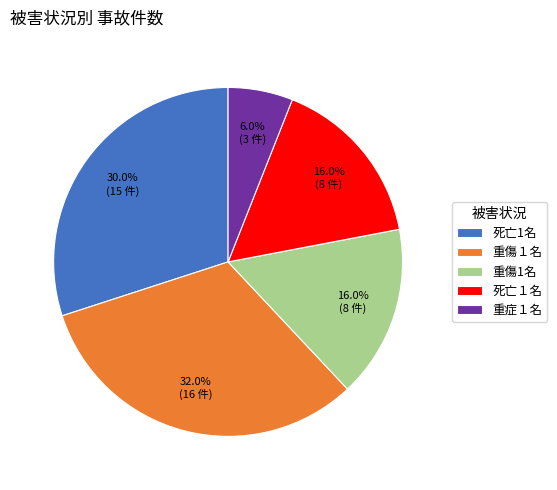

Count the number of slices in the pie.

5